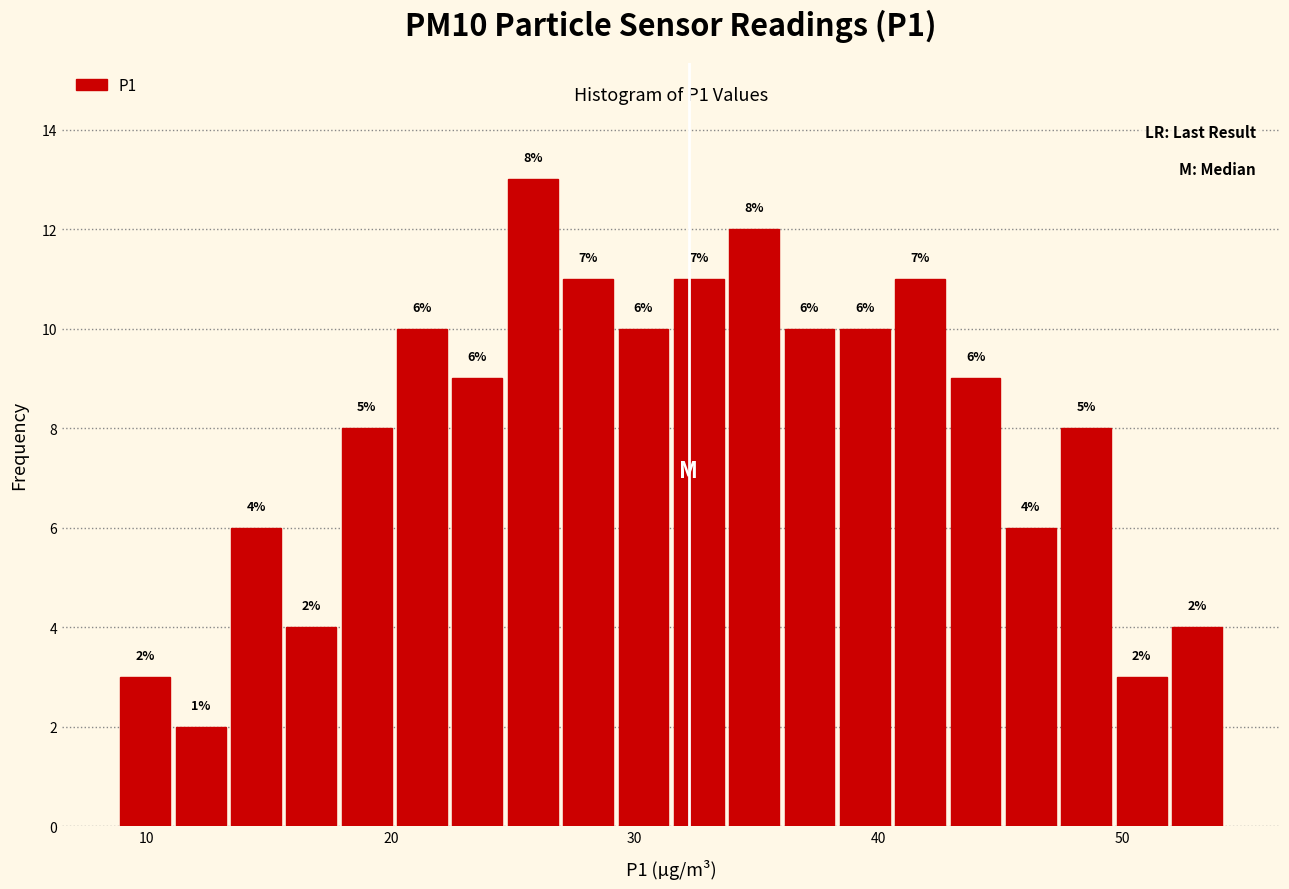

Around what value on the x-axis is the tallest bar? Give the approximate position of its centre, as read against the axis.

26